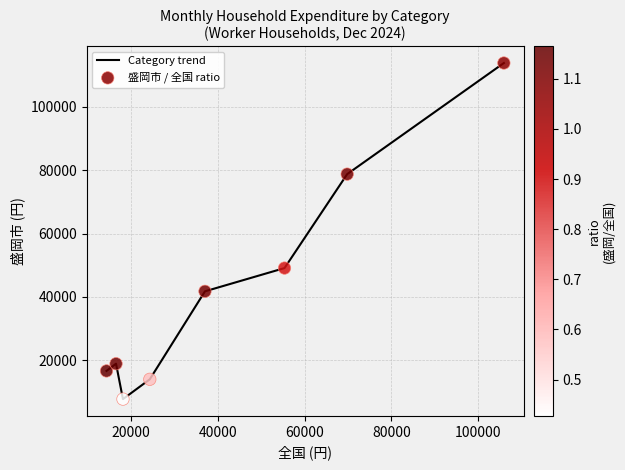

True or false: the data has more than 2 interior local peaks.

False